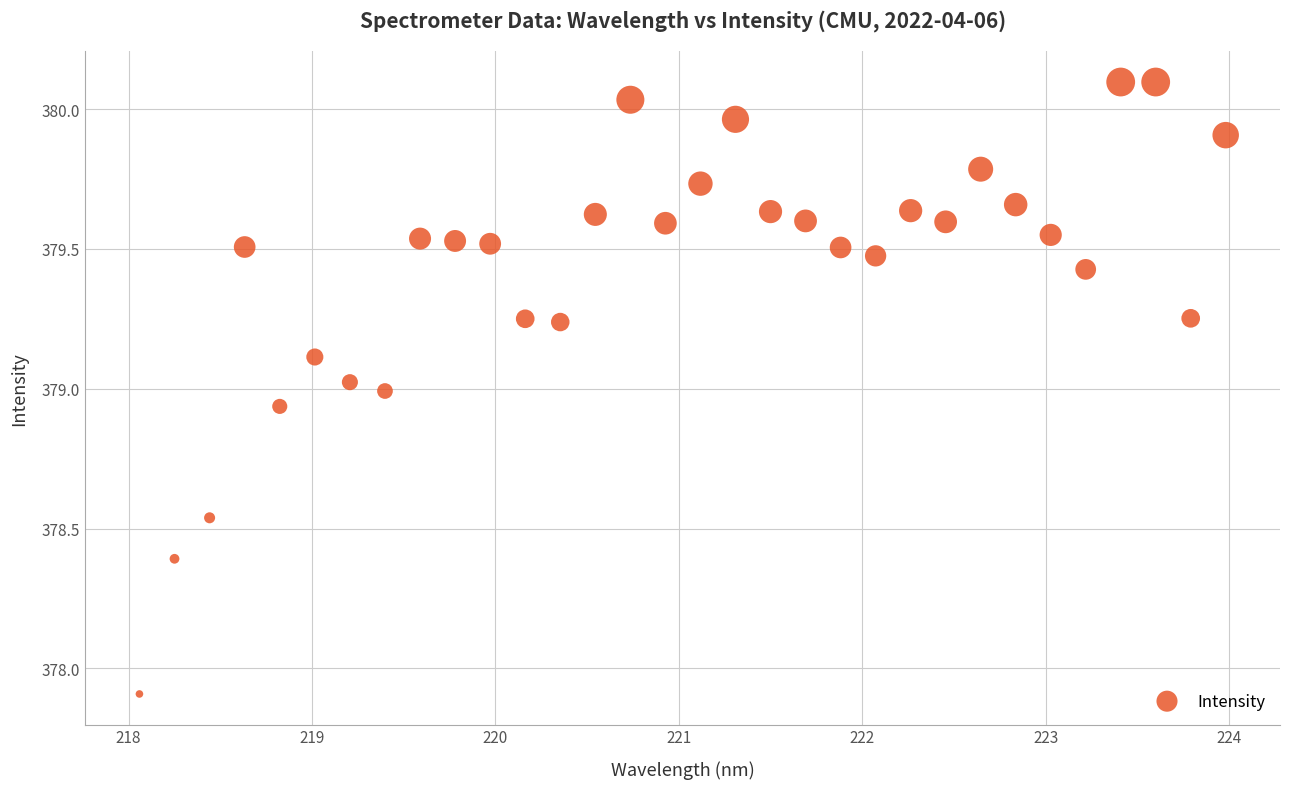

What is the range of X values (max minus min)?

5.9